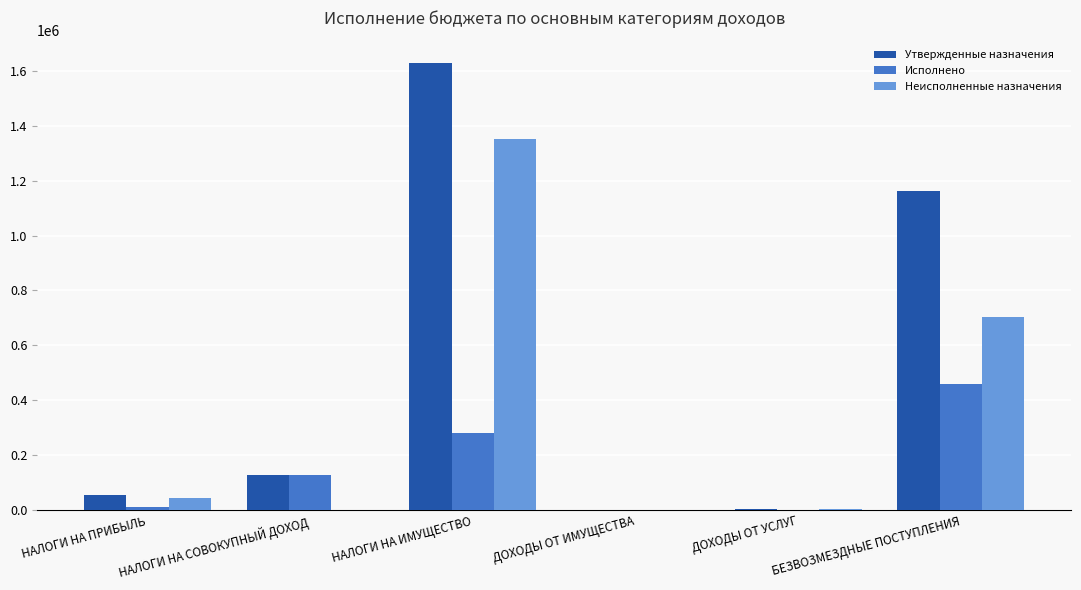

What is the sum of all Исполнено values?

877117.8